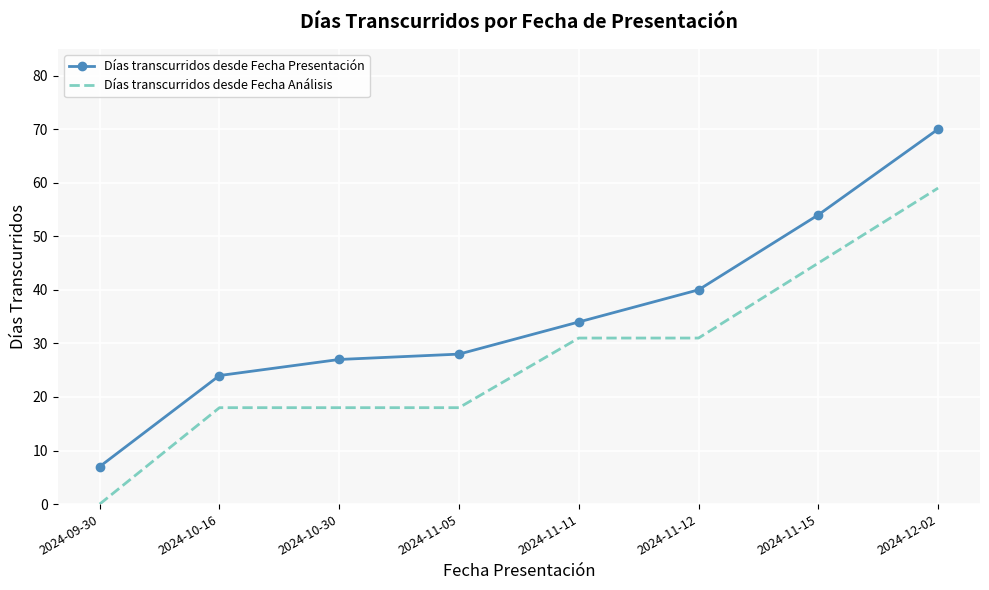

What is the approximate value of Días transcurridos desde Fecha Análisis at 2024-11-12, to the nearest 10?

30